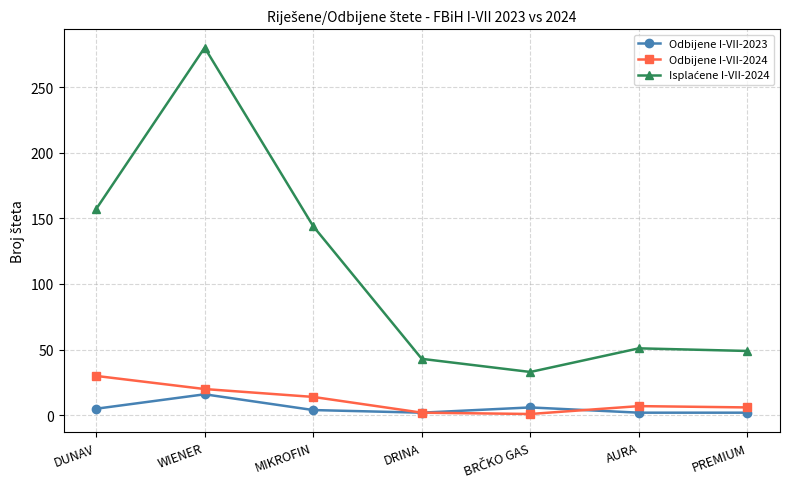

What is the difference between the highest and lowest values at WIENER?

264